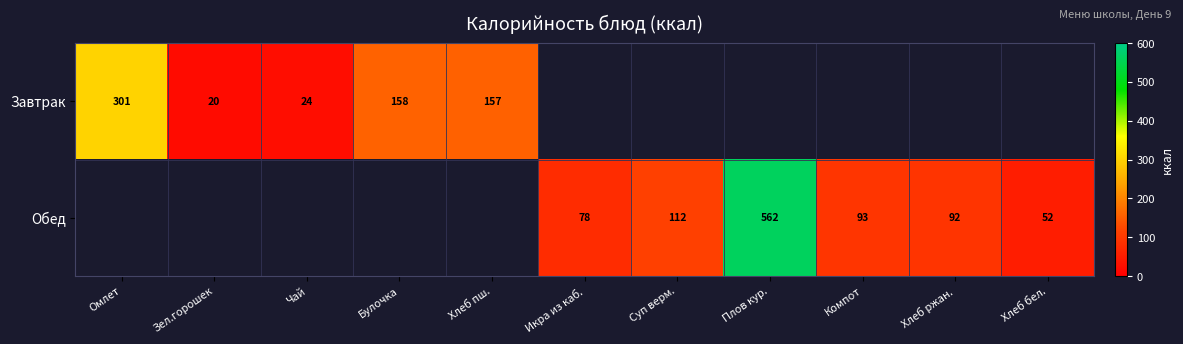

The value of Завтрак at Булочка is 53.7. True or false?

False